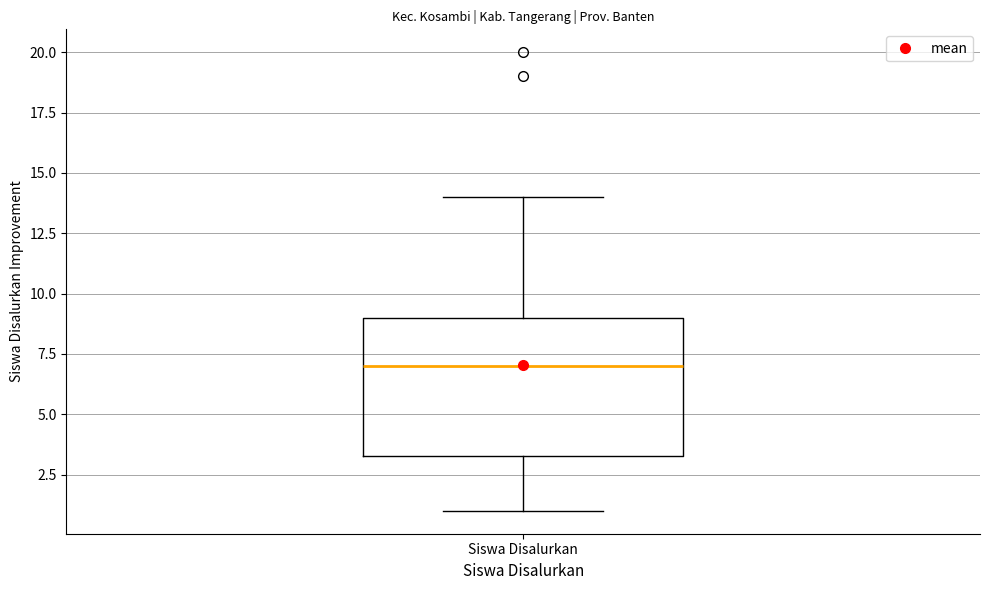

Transcribe this box plot: give where the median line is, the range the box spans, and where the two whiskers end, as read against the y-axis. The values are not printed on the chart, so give them approximately, as read against the axis.

median 7.0, box 3.5 to 9.0, whiskers 1.0 to 14.0